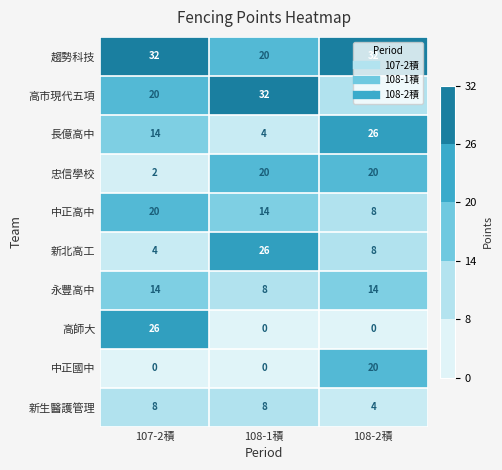

What is the sum of the 新生醫護管理 values at 107-2積 and 108-1積?

16